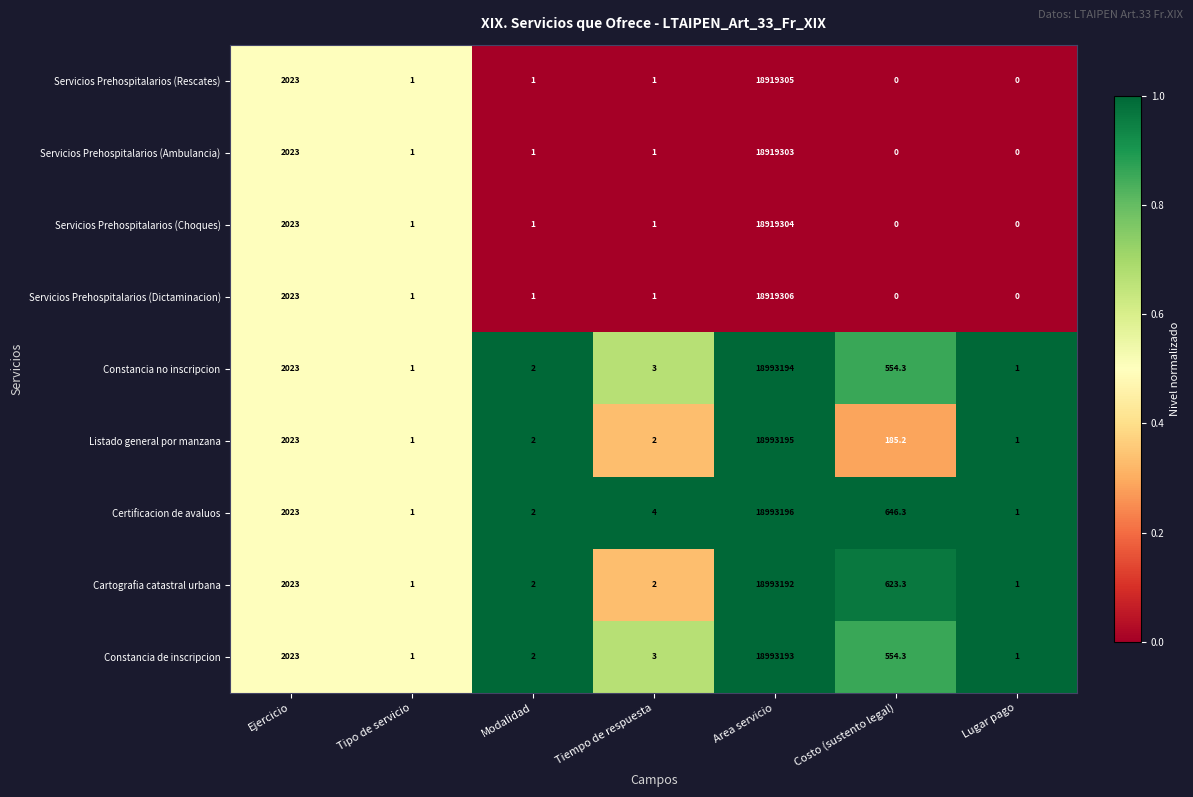

What is the sum of all Constancia de inscripcion values?

18995777.3